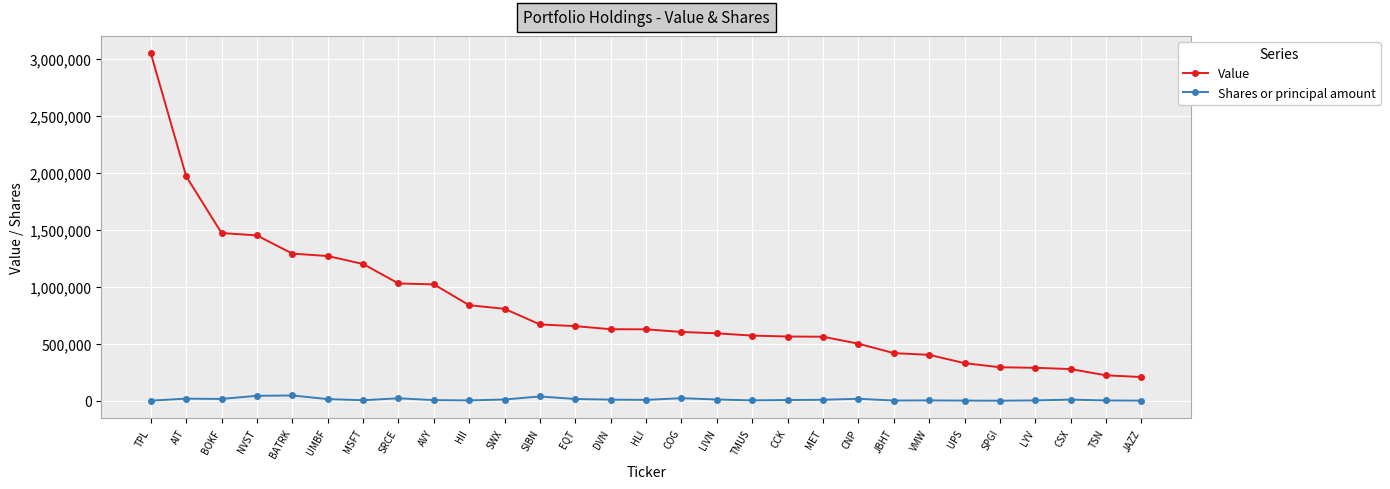

The Shares or principal amount series shows 10457 at DVN. True or false?

True